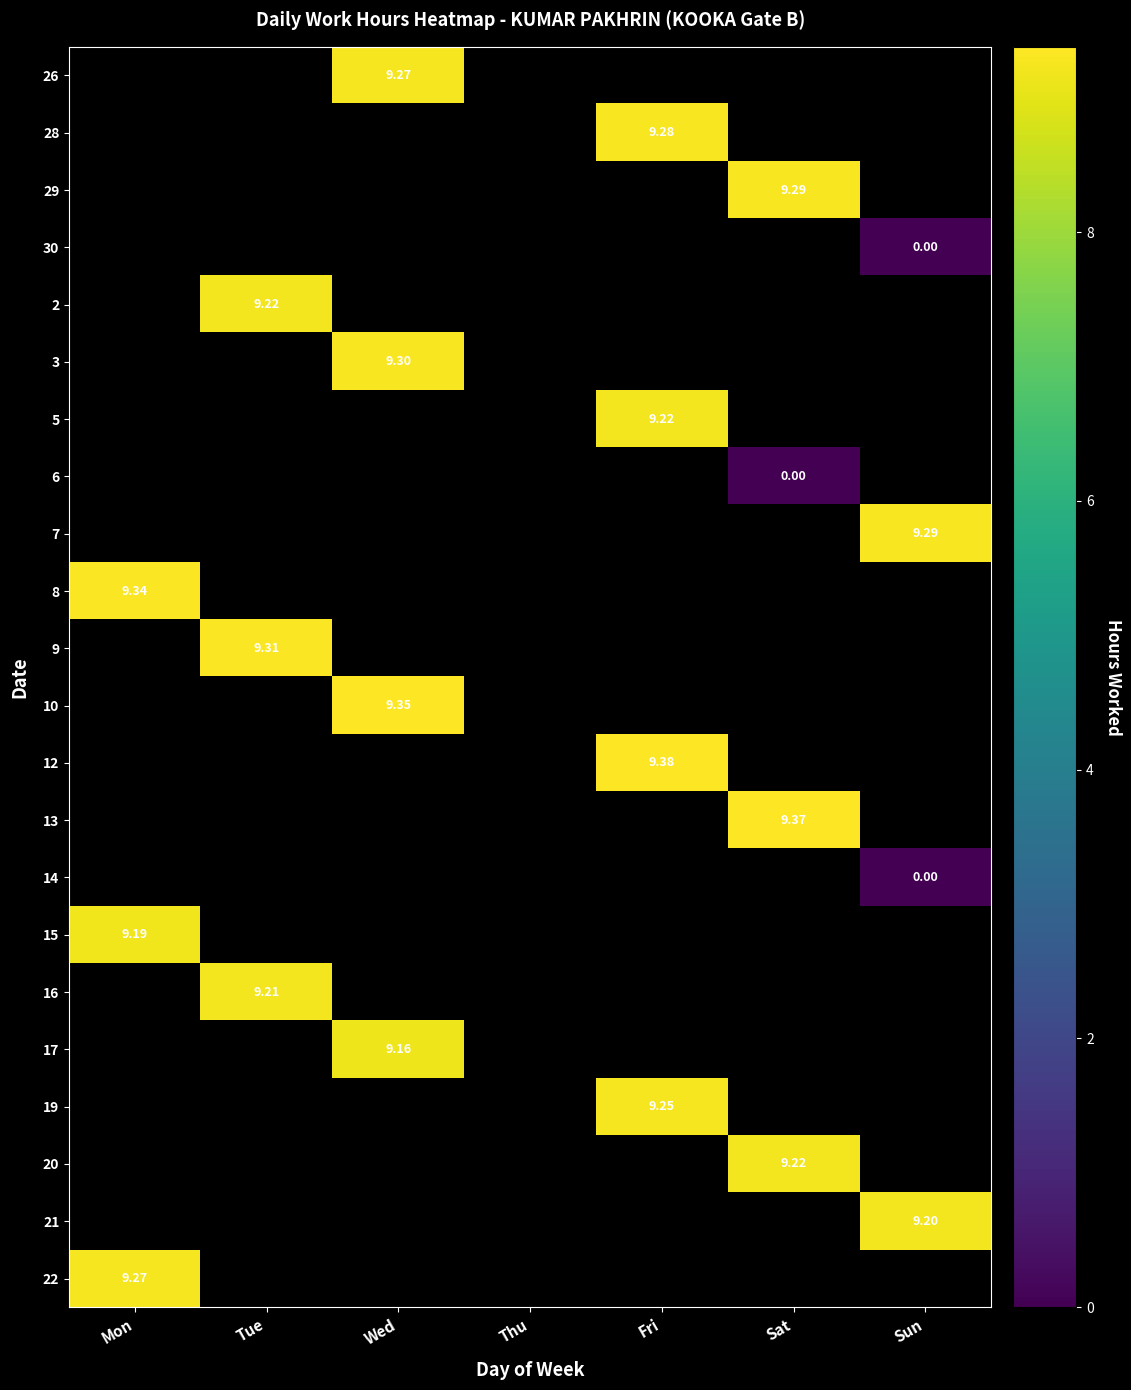

How many series are shown in this chart?

22